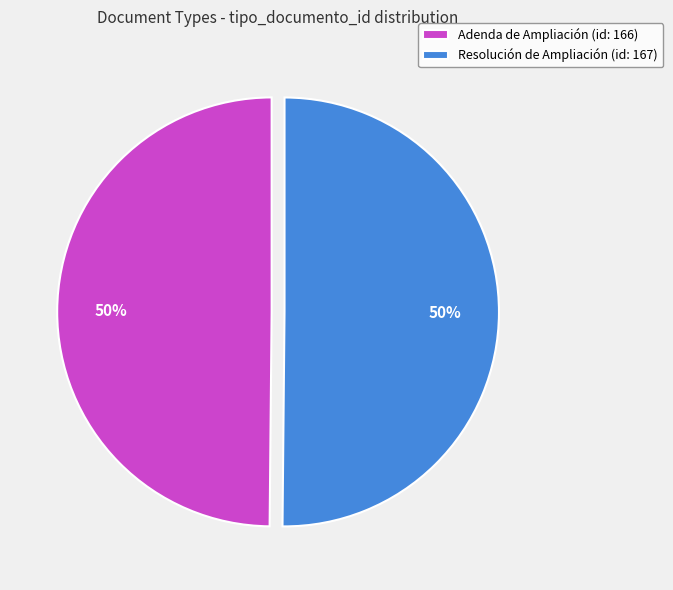

The Adenda de Ampliación (id: 166) slice represents 50% of the pie. True or false?

True